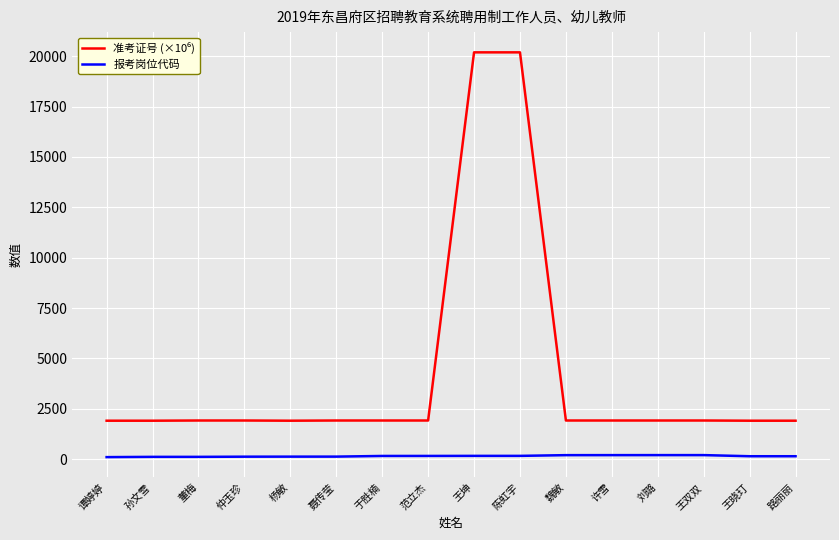

How many lines are shown in the chart?

2